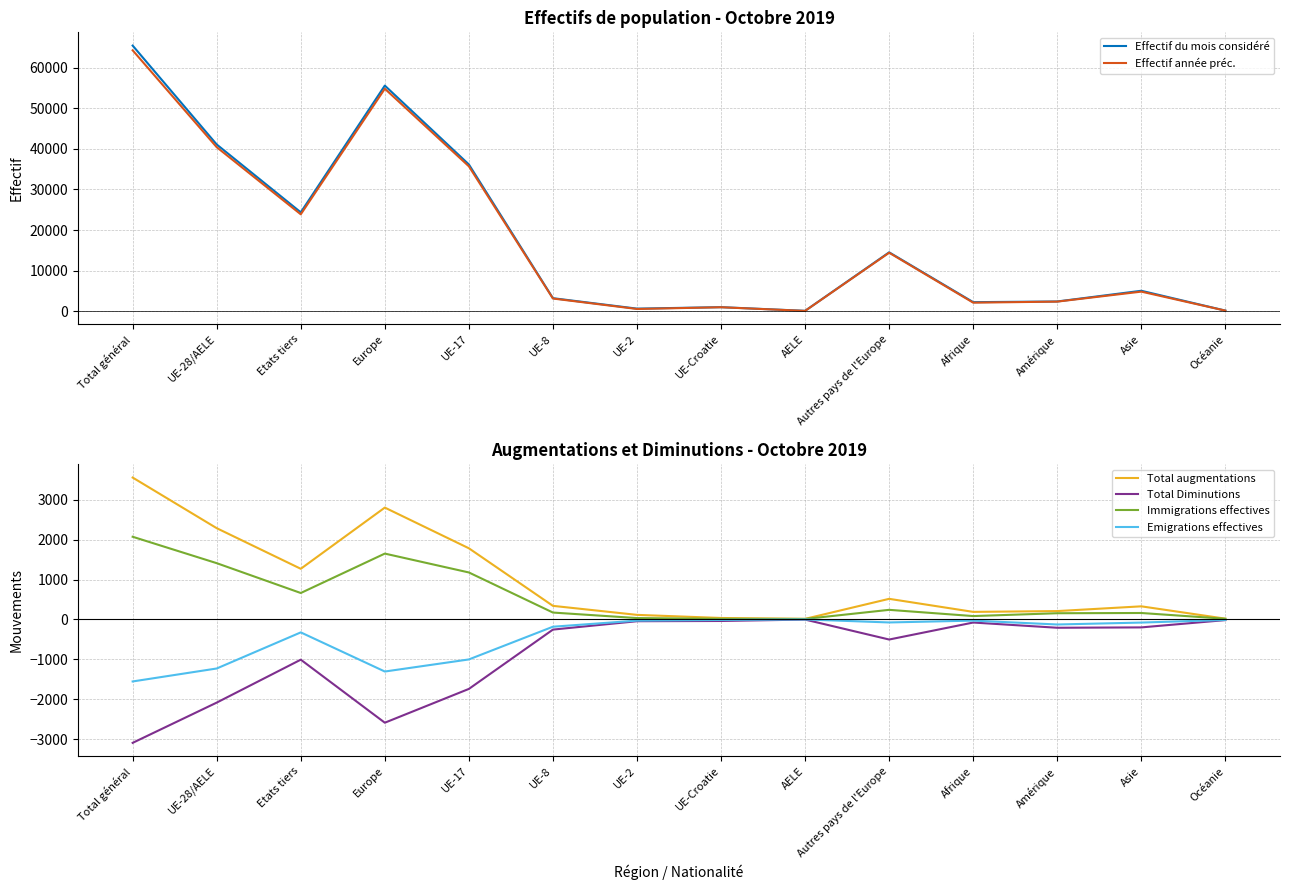

What are all the series names shown in the legend?

Effectif du mois considéré, Effectif année préc., Total augmentations, Total Diminutions, Immigrations effectives, Emigrations effectives